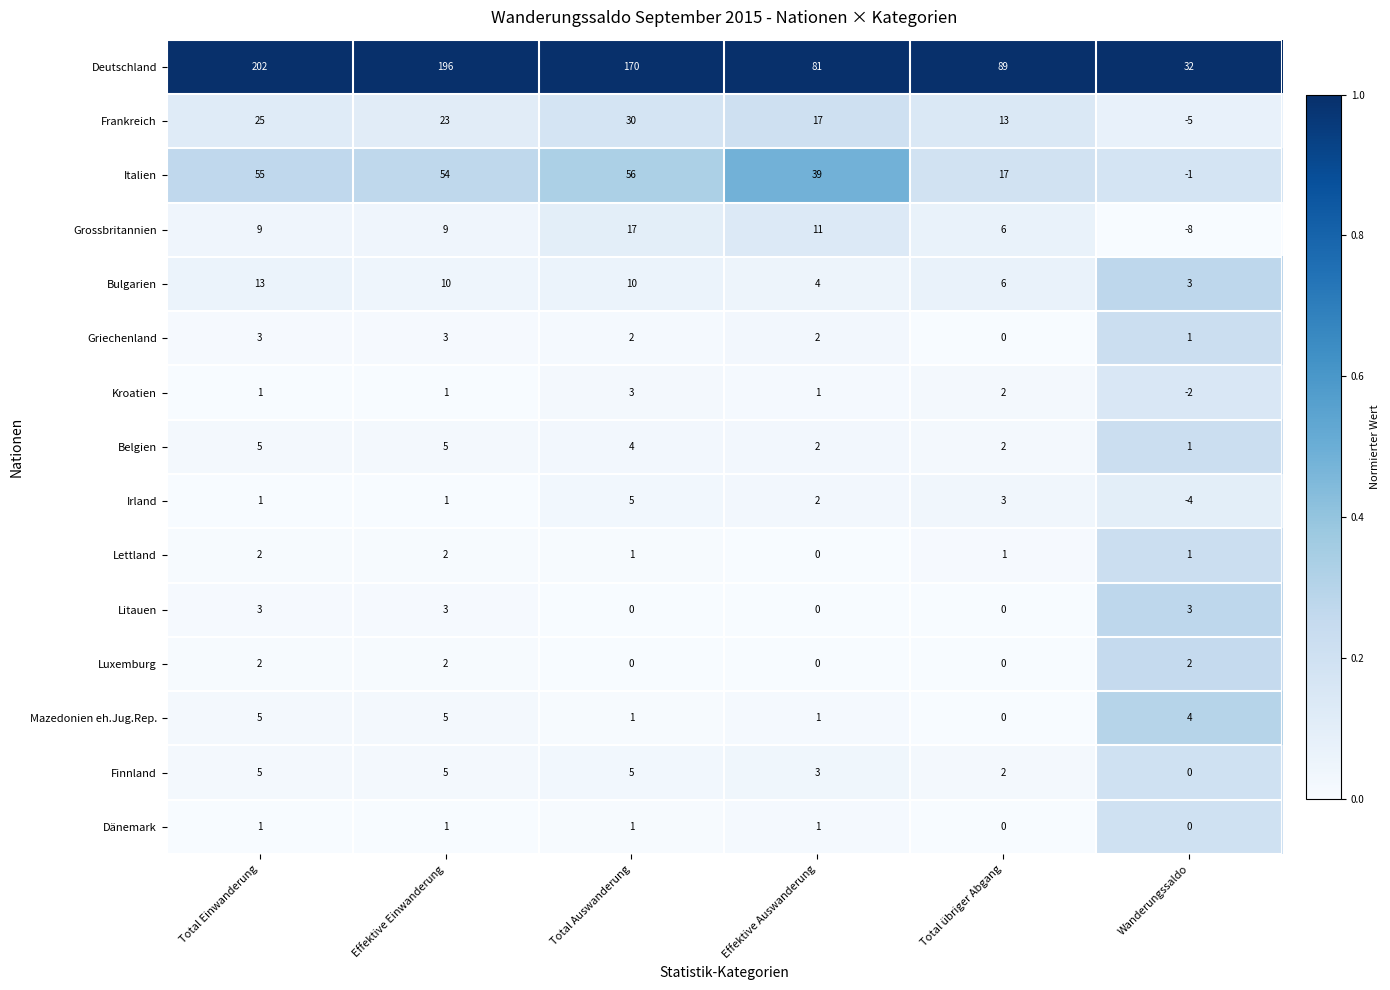

What is the difference between the maximum and minimum values in the Irland series?

9